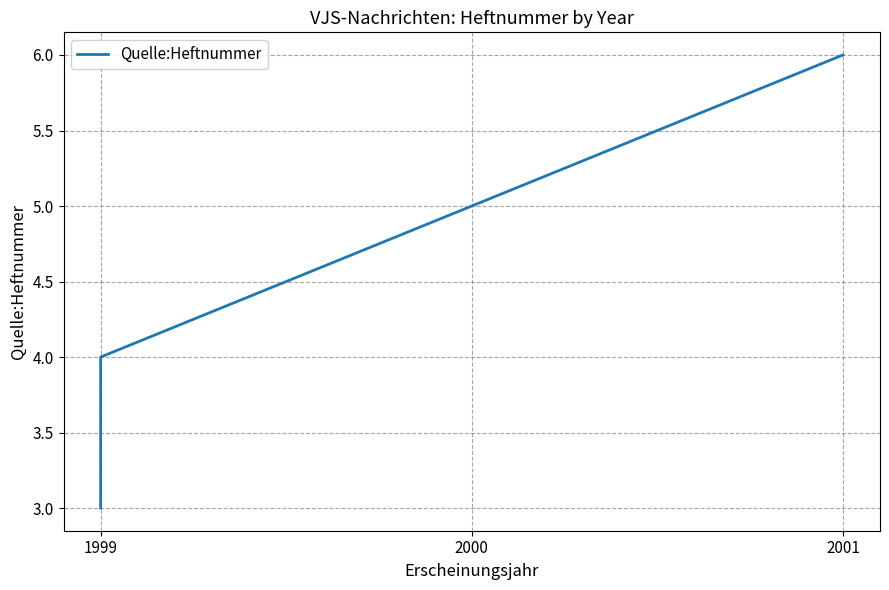

What is the value of the 2nd point from the left?

3